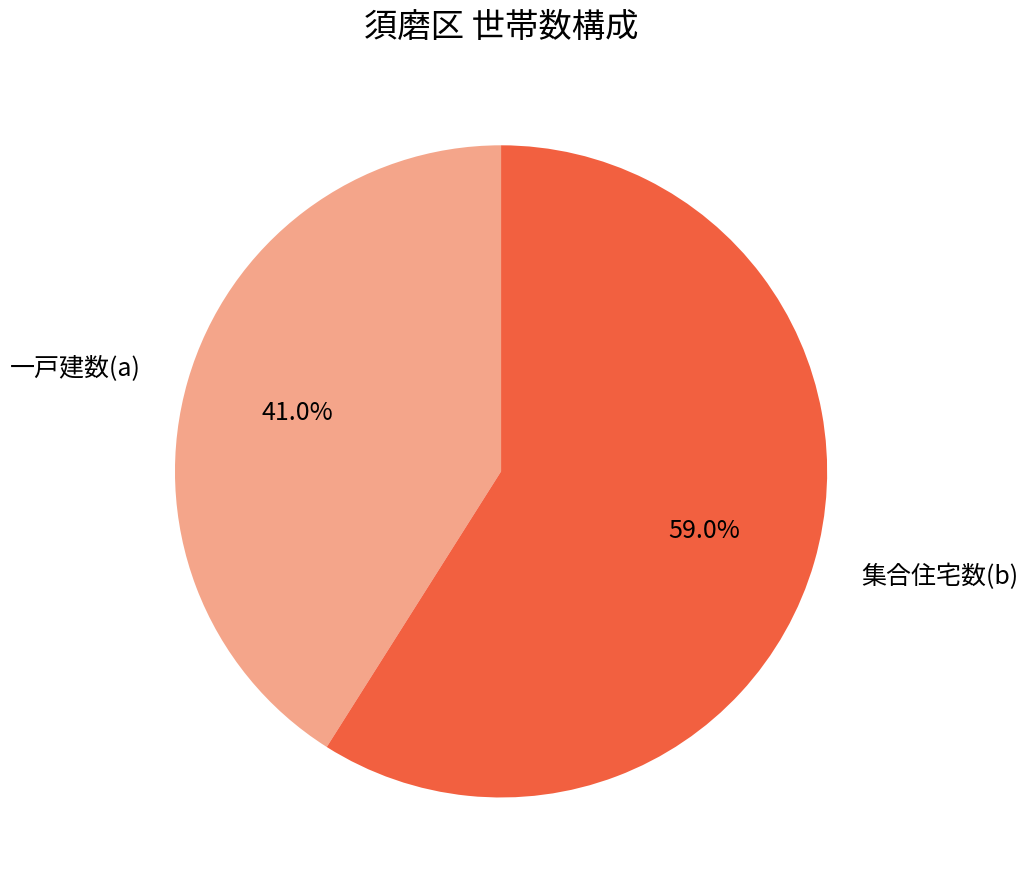

What percentage is the 集合住宅数(b) slice, to the nearest percent?

59%